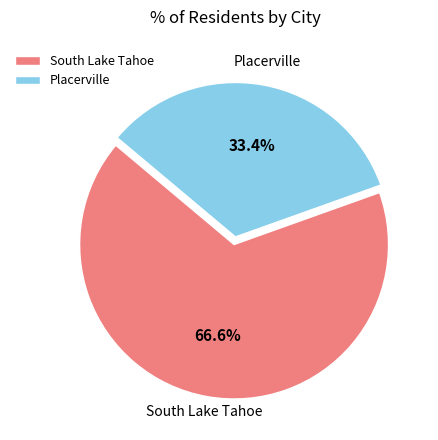

Which slice represents more than half of the pie?

South Lake Tahoe